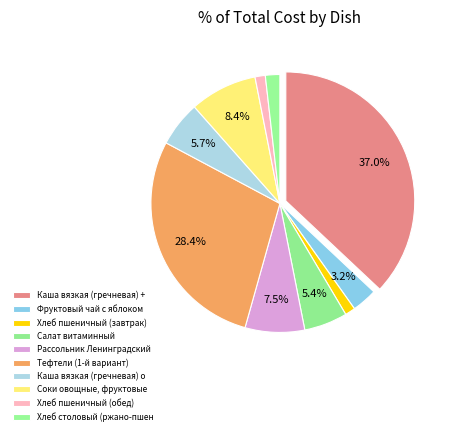

Is there any slice that represents more than half of the pie?

No